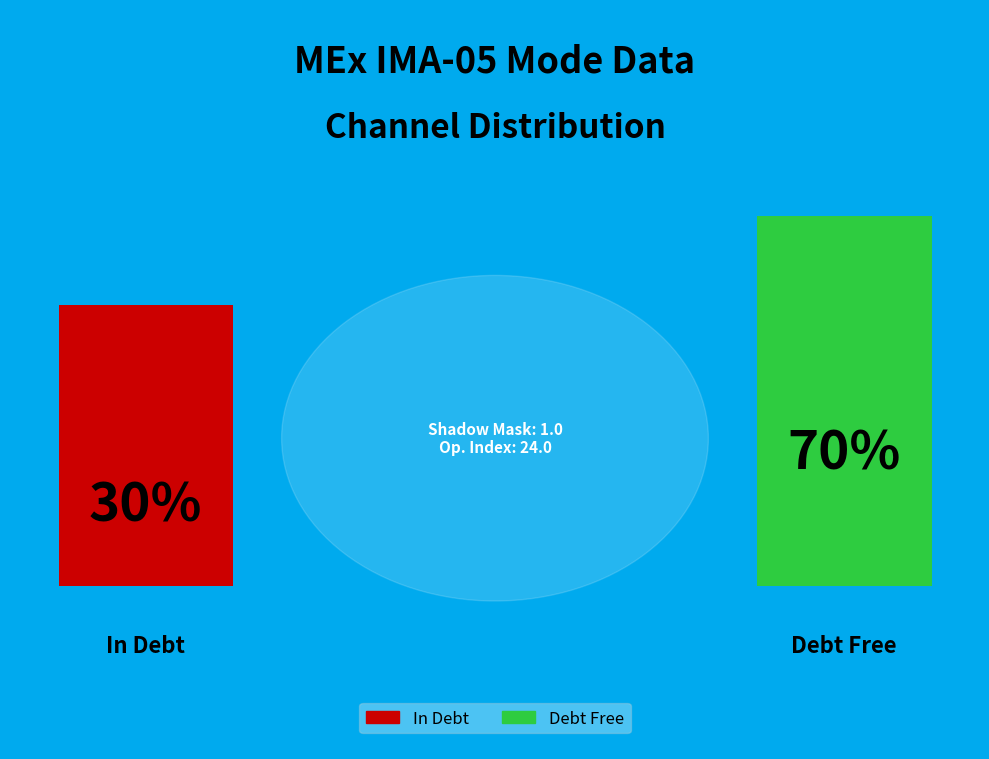

How many segments does this pie chart have?

2